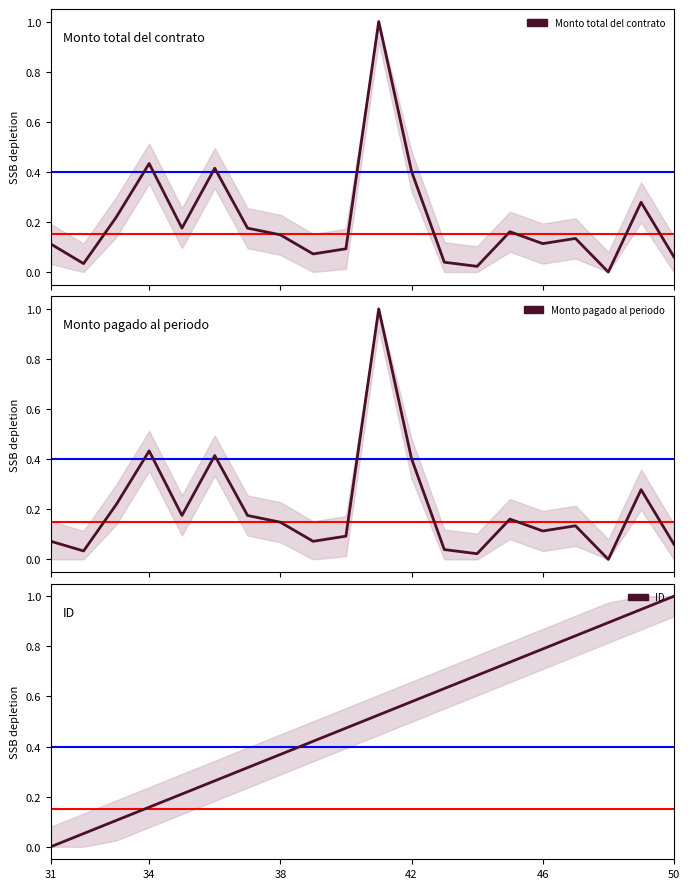

Rank the series by their maximum value, from lowest to highest.

Monto total del contrato, Monto pagado al periodo, ID